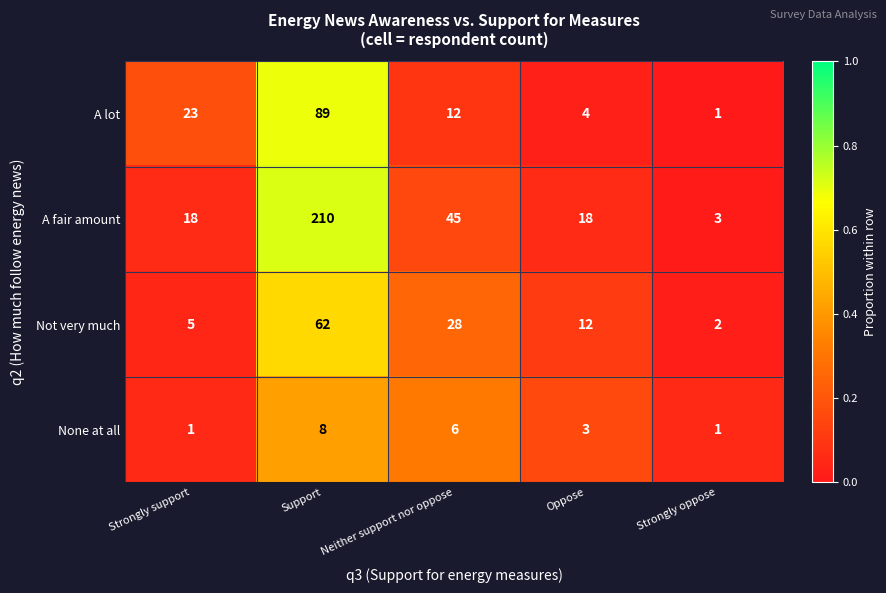

The value of None at all at Oppose is 3. True or false?

True